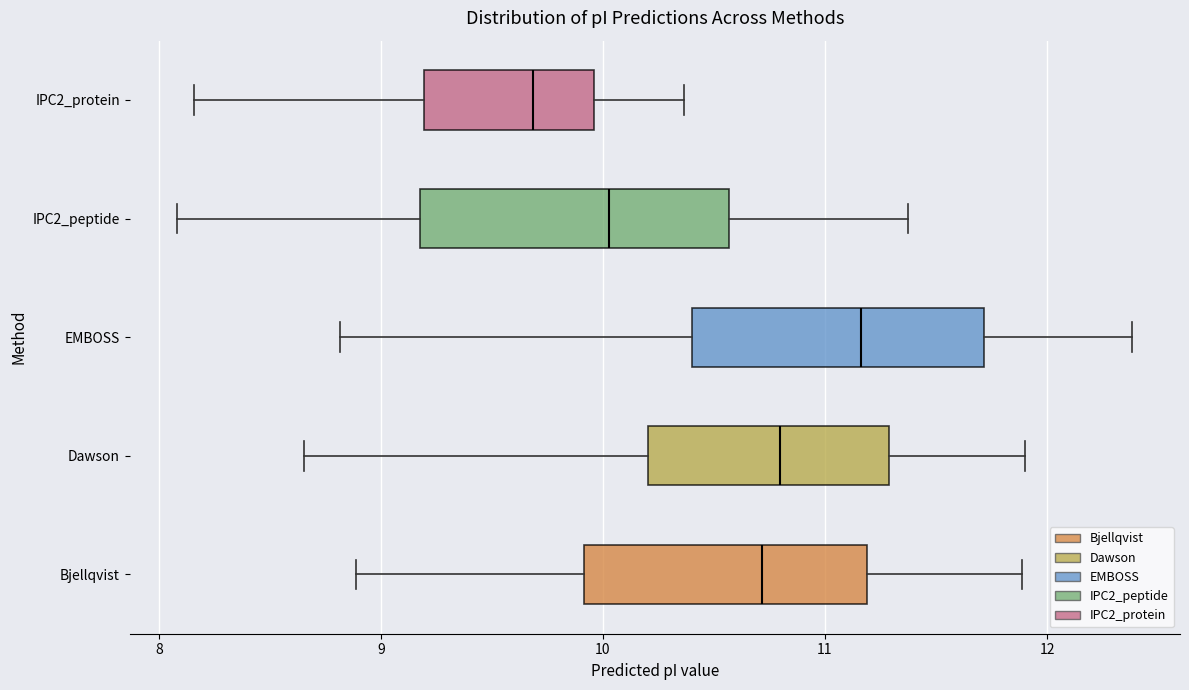

Where is the left edge of the box for IPC2_peptide on the x-axis? The values are not printed on the chart, so give them approximately, as read against the axis.

9.2